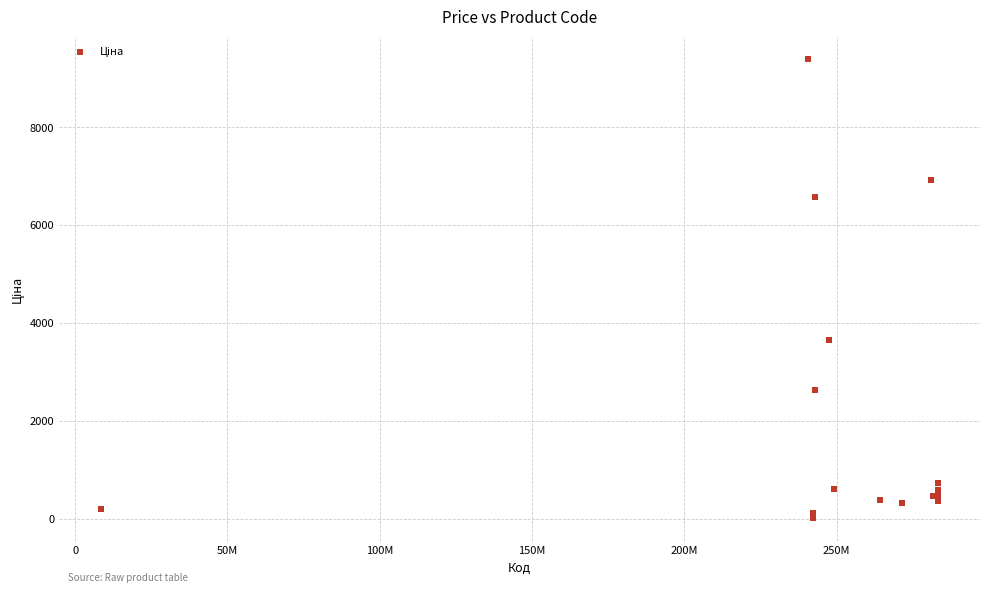

What Y value in the scatter plot is closest to 4699?

3646.5